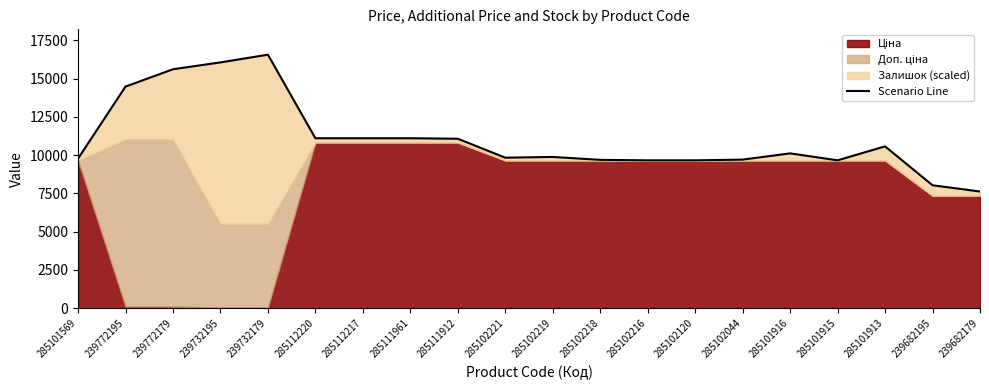

What is the difference between the second highest and minimum values?

8436.5